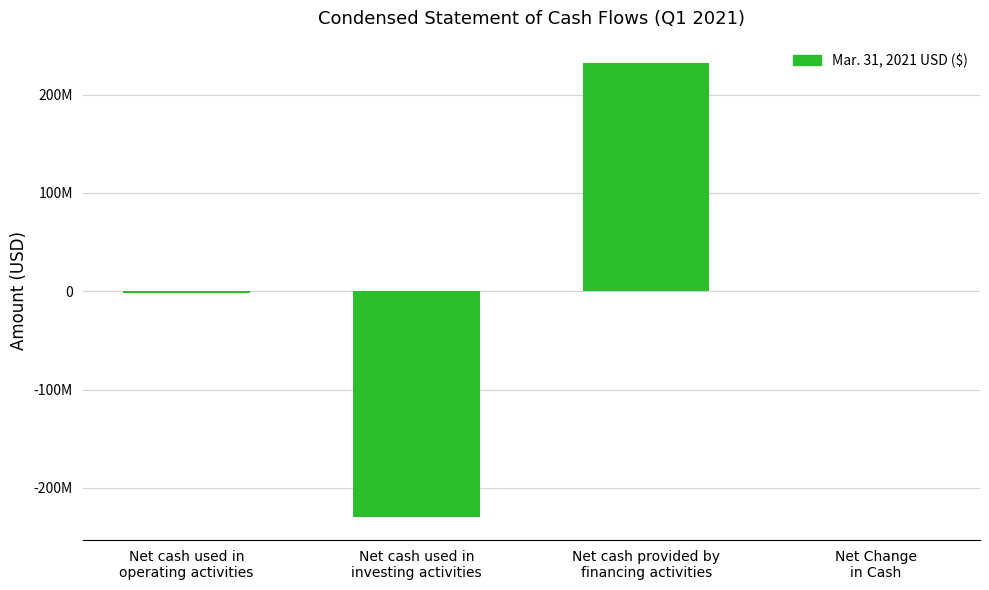

Are the bars horizontal?

No